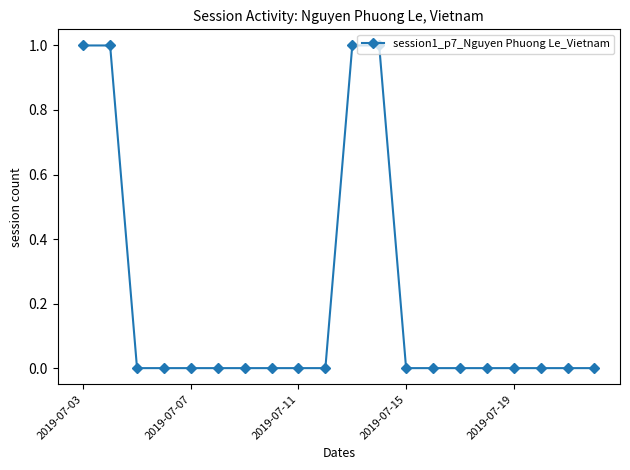

What is the value of the 2nd point from the left?

1